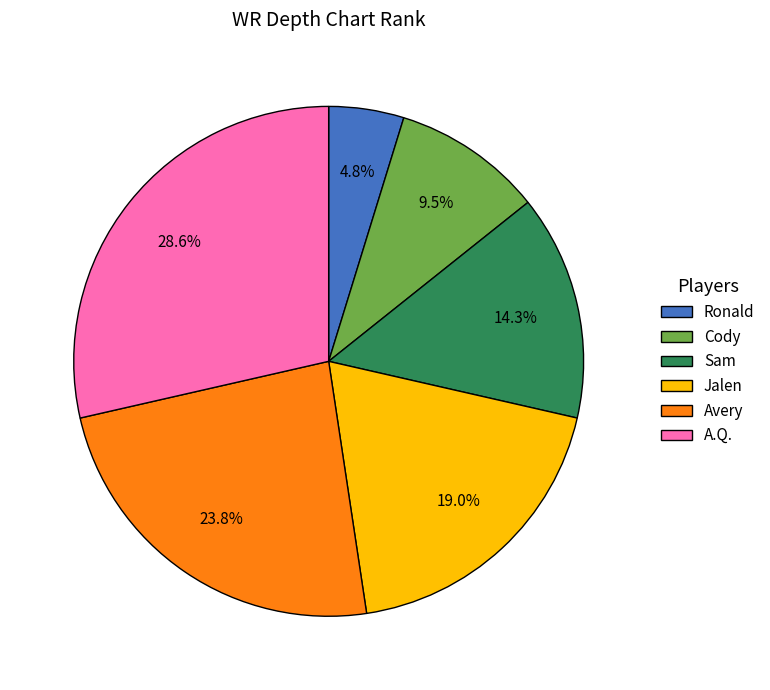

Does Avery represent more than half of the total?

No